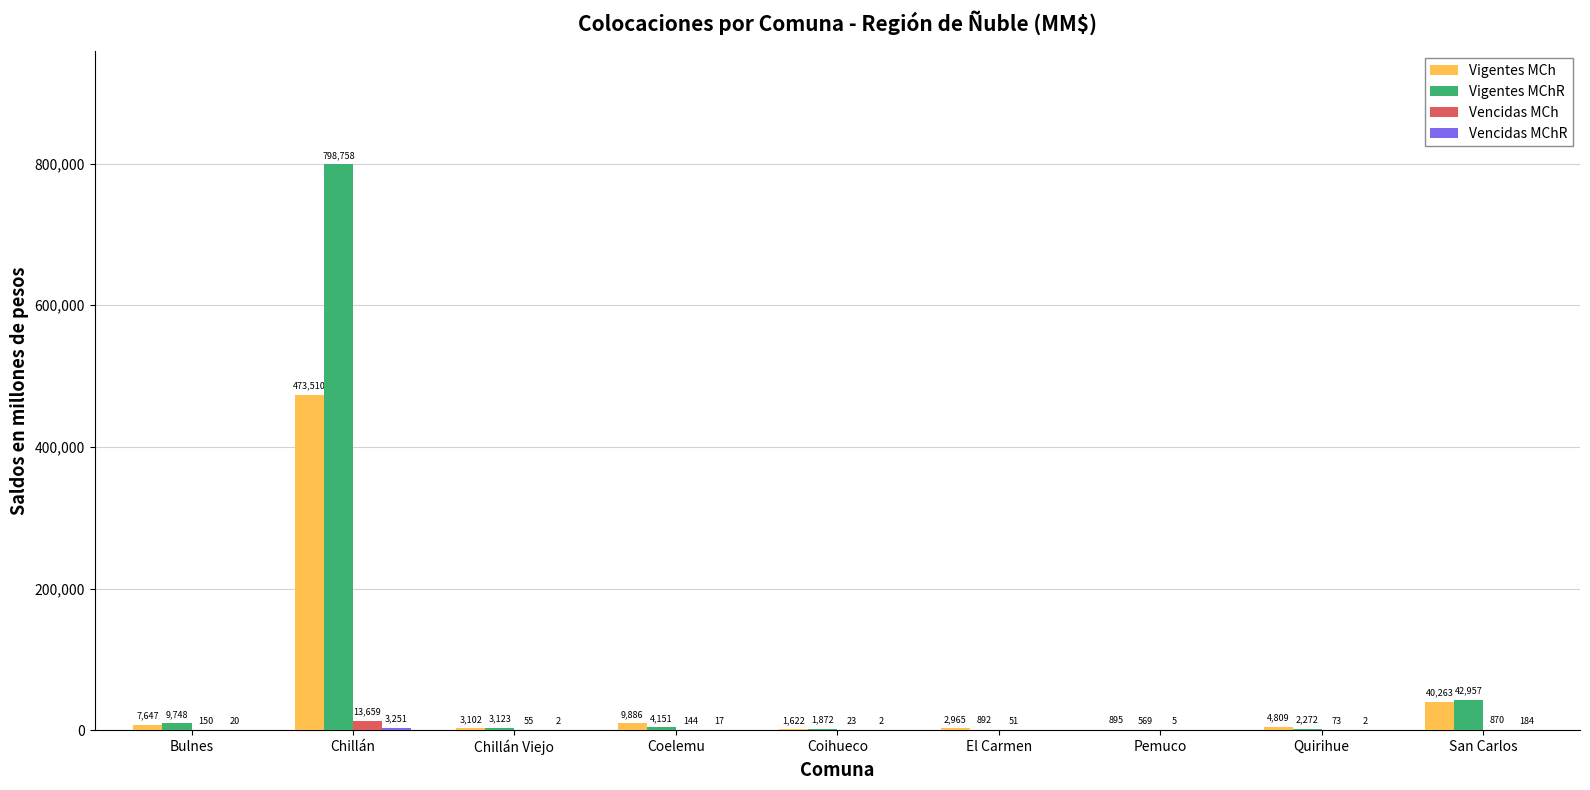

What is the maximum value for Vencidas MCh?

13659.2